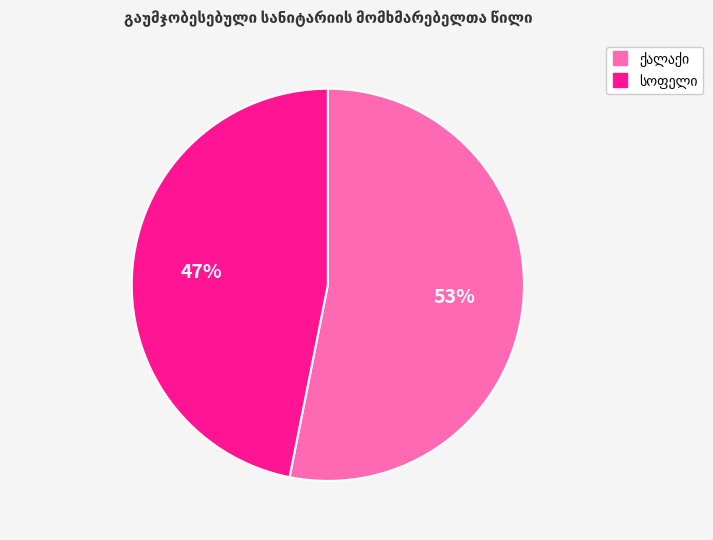

How many slices are in this pie chart?

2